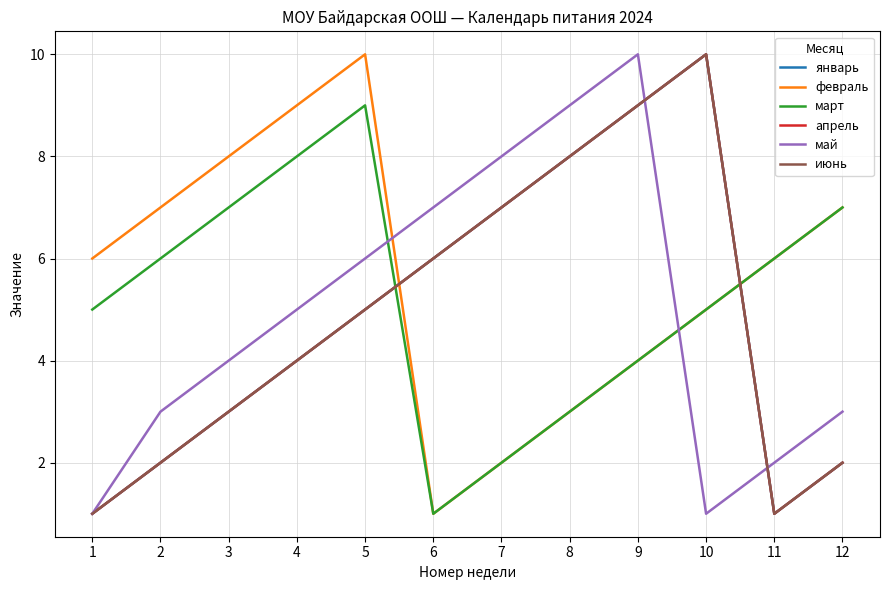

At which category does март reach its first local peak?

5